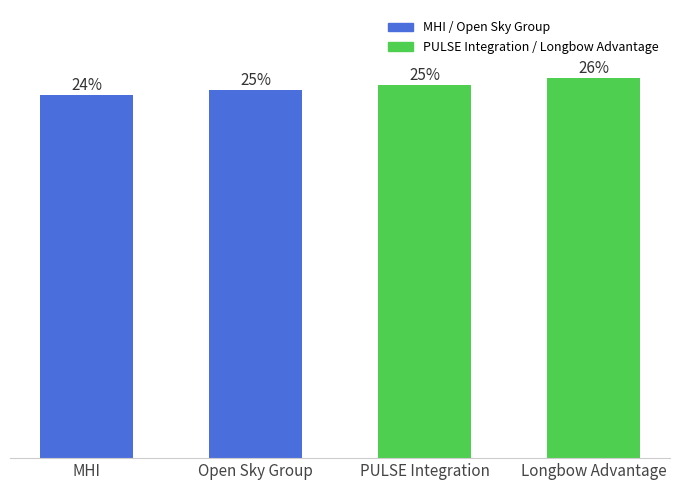

Between MHI and Open Sky Group, which is larger?

Open Sky Group